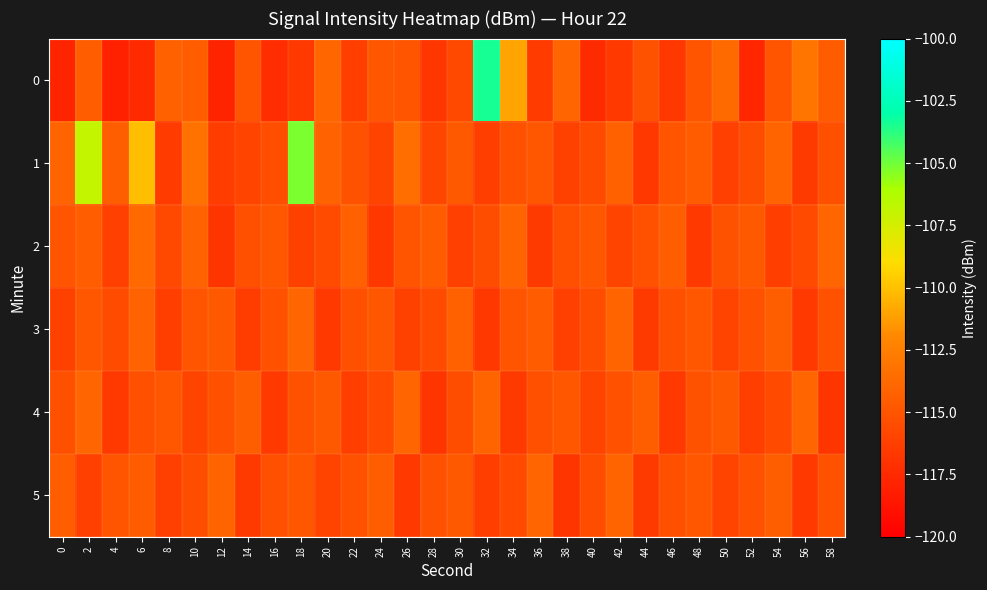

What is the spread (max minus min) of values at 2?

9.3